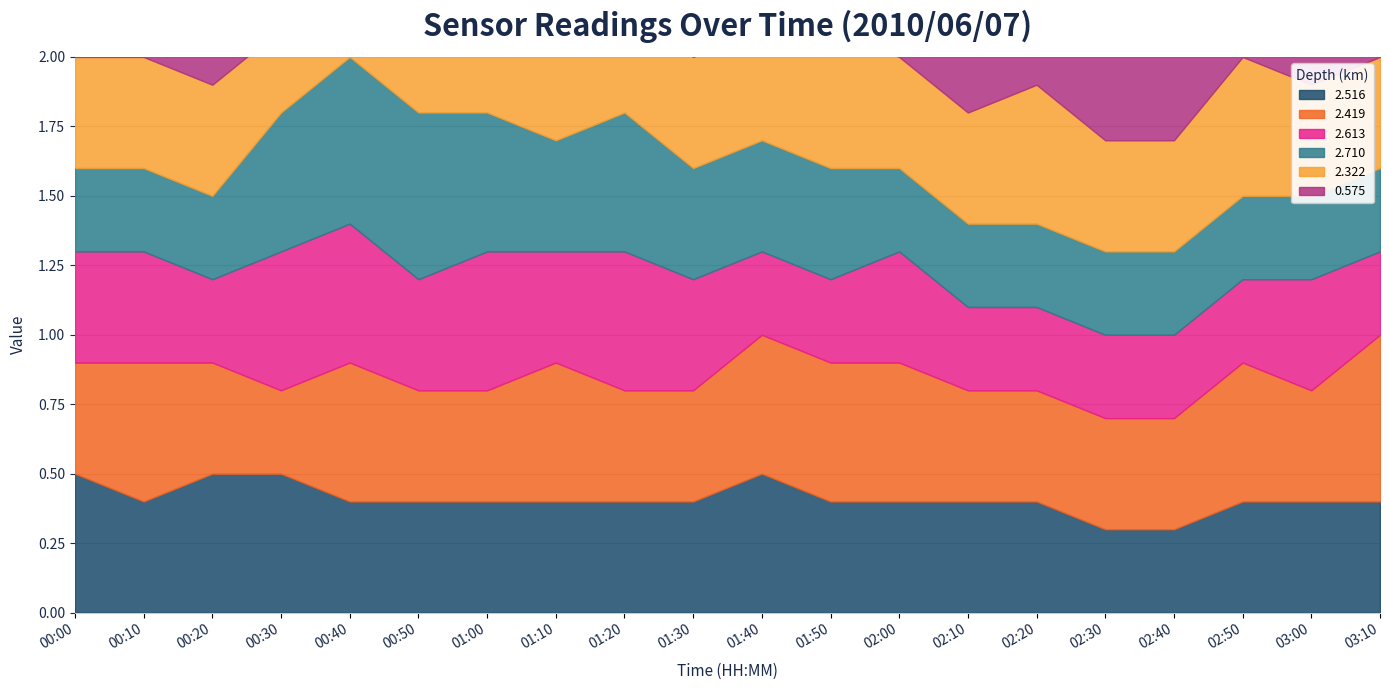

Reading right to left, what are all the values shown in this chart?

2.516: 03:10=0.4	03:00=0.4	02:50=0.4	02:40=0.3	02:30=0.3	02:20=0.4	02:10=0.4	02:00=0.4	01:50=0.4	01:40=0.5	01:30=0.4	01:20=0.4	01:10=0.4	01:00=0.4	00:50=0.4	00:40=0.4	00:30=0.5	00:20=0.5	00:10=0.4	00:00=0.5
2.419: 03:10=0.6	03:00=0.4	02:50=0.5	02:40=0.4	02:30=0.4	02:20=0.4	02:10=0.4	02:00=0.5	01:50=0.5	01:40=0.5	01:30=0.4	01:20=0.4	01:10=0.5	01:00=0.4	00:50=0.4	00:40=0.5	00:30=0.3	00:20=0.4	00:10=0.5	00:00=0.4
2.613: 03:10=0.3	03:00=0.4	02:50=0.3	02:40=0.3	02:30=0.3	02:20=0.3	02:10=0.3	02:00=0.4	01:50=0.3	01:40=0.3	01:30=0.4	01:20=0.5	01:10=0.4	01:00=0.5	00:50=0.4	00:40=0.5	00:30=0.5	00:20=0.3	00:10=0.4	00:00=0.4
2.710: 03:10=0.3	03:00=0.3	02:50=0.3	02:40=0.3	02:30=0.3	02:20=0.3	02:10=0.3	02:00=0.3	01:50=0.4	01:40=0.4	01:30=0.4	01:20=0.5	01:10=0.4	01:00=0.5	00:50=0.6	00:40=0.6	00:30=0.5	00:20=0.3	00:10=0.3	00:00=0.3
2.322: 03:10=0.4	03:00=0.4	02:50=0.5	02:40=0.4	02:30=0.4	02:20=0.5	02:10=0.4	02:00=0.4	01:50=0.5	01:40=0.4	01:30=0.4	01:20=0.4	01:10=0.4	01:00=0.4	00:50=0.4	00:40=0.4	00:30=0.3	00:20=0.4	00:10=0.4	00:00=0.4
0.575: 03:10=0.5	03:00=0.5	02:50=0.5	02:40=0.4	02:30=0.5	02:20=0.5	02:10=0.5	02:00=0.6	01:50=0.7	01:40=0.5	01:30=0.6	01:20=0.7	01:10=0.9	01:00=1.1	00:50=1.4	00:40=1.5	00:30=1.2	00:20=1.0	00:10=0.8	00:00=1.0